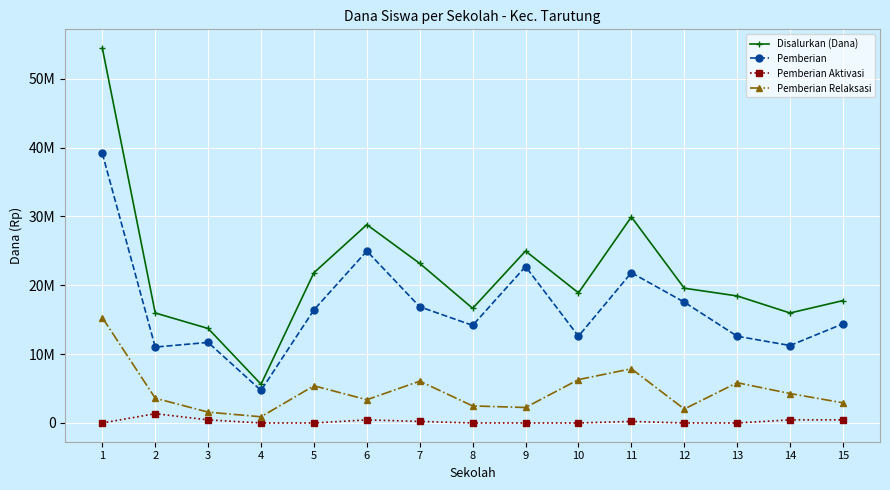

List the labels in order of Pemberian Relaksasi value, smallest first.

4, 3, 12, 9, 8, 15, 6, 2, 14, 5, 13, 7, 10, 11, 1